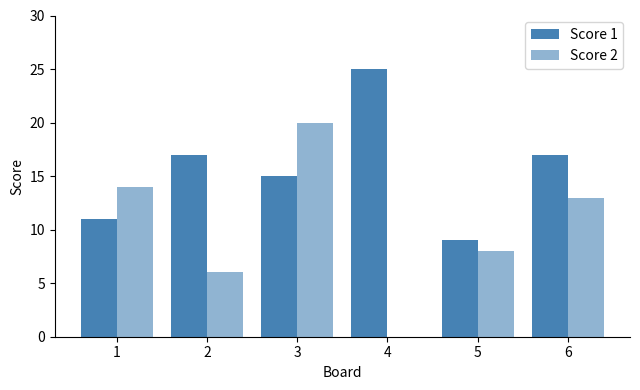

What value does the Score 1 series have at 6, to the nearest 5?

15